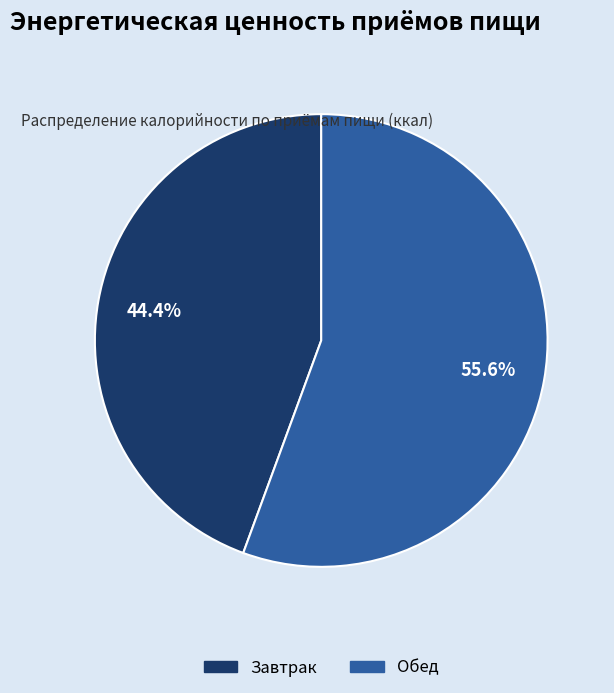

Approximately how many times larger is the value at Завтрак compared to Обед?

0.8